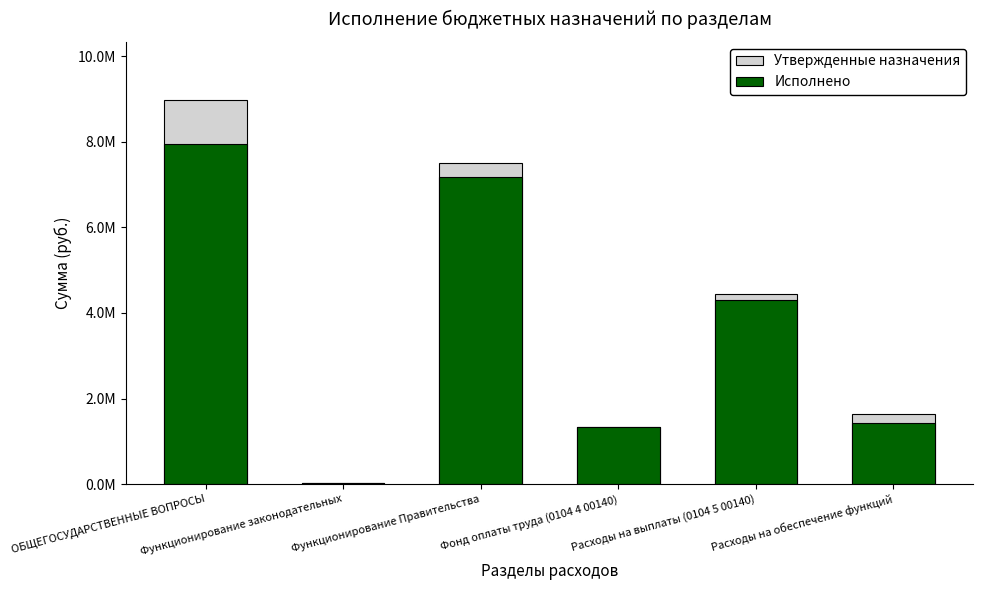

At how many categories does at least one series exceed 3193002?

3